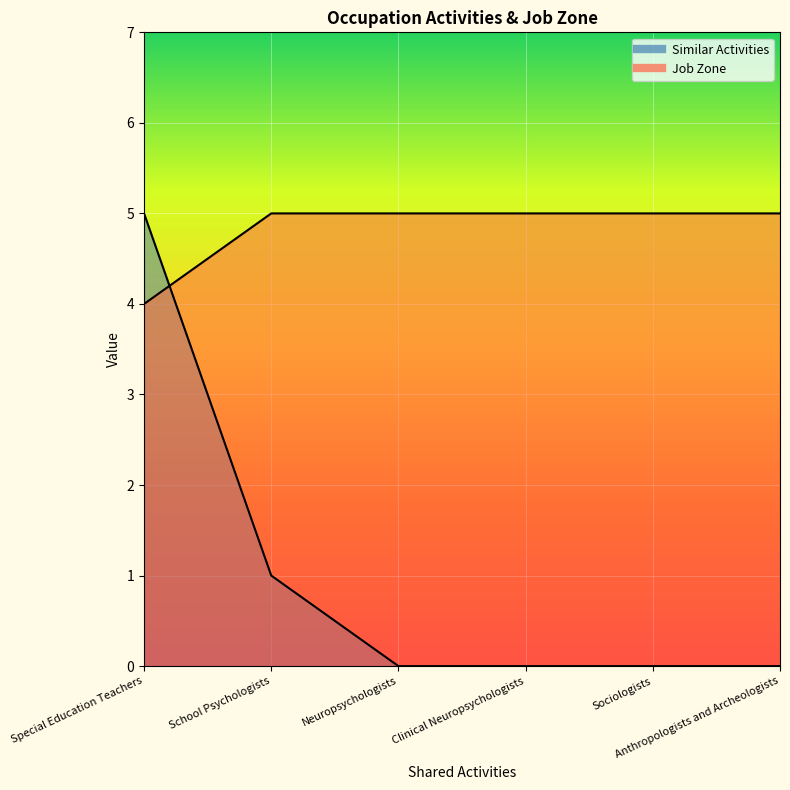

Where is Similar Activities nearest to the value 2?

School Psychologists